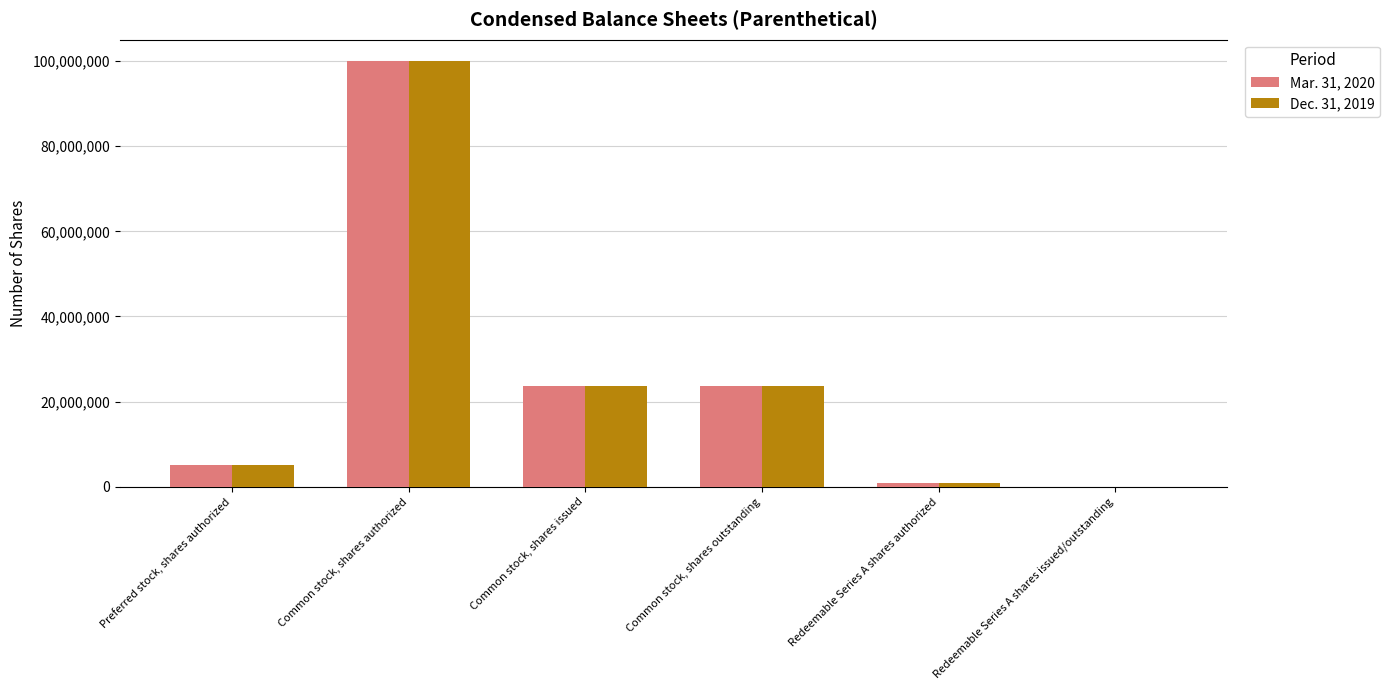

At which label does Dec. 31, 2019 first exceed 23604207?

Common stock, shares authorized